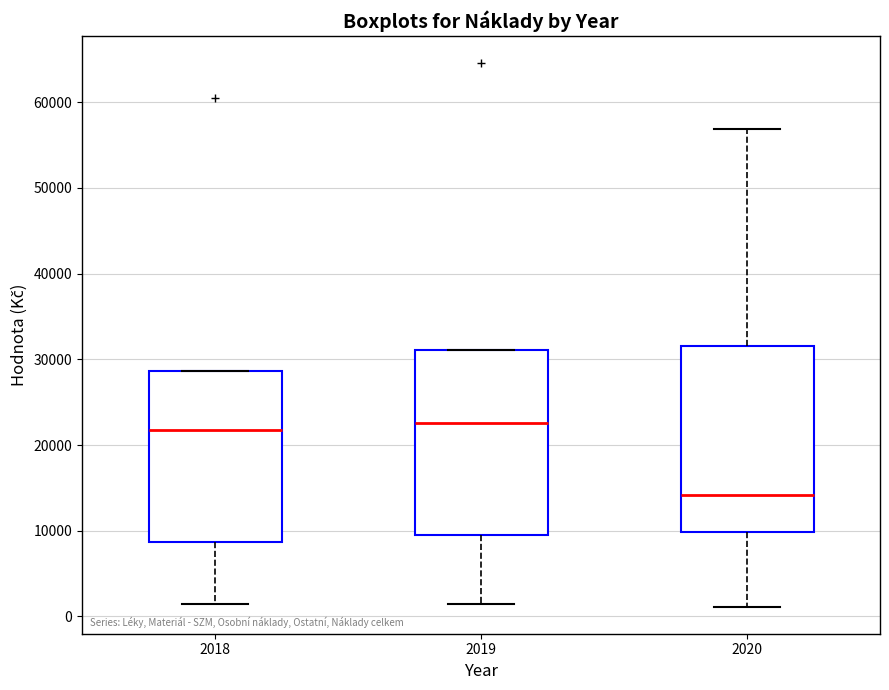

Which box's median line is the lowest?

2020